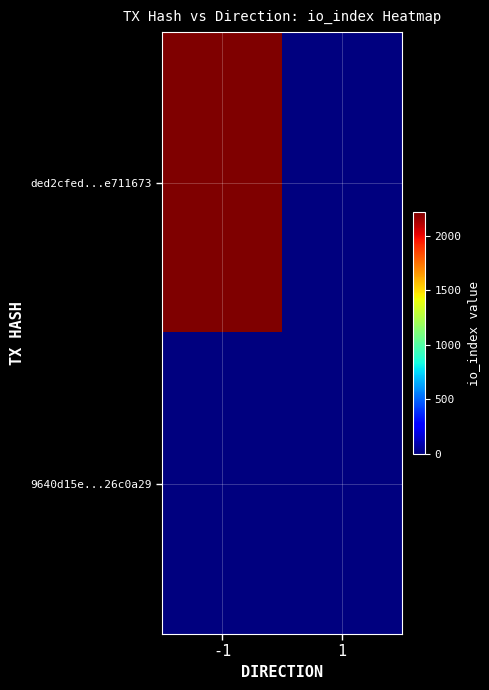

Rank the series by their average value, from lowest to highest.

9640d15e...26c0a29, ded2cfed...e711673